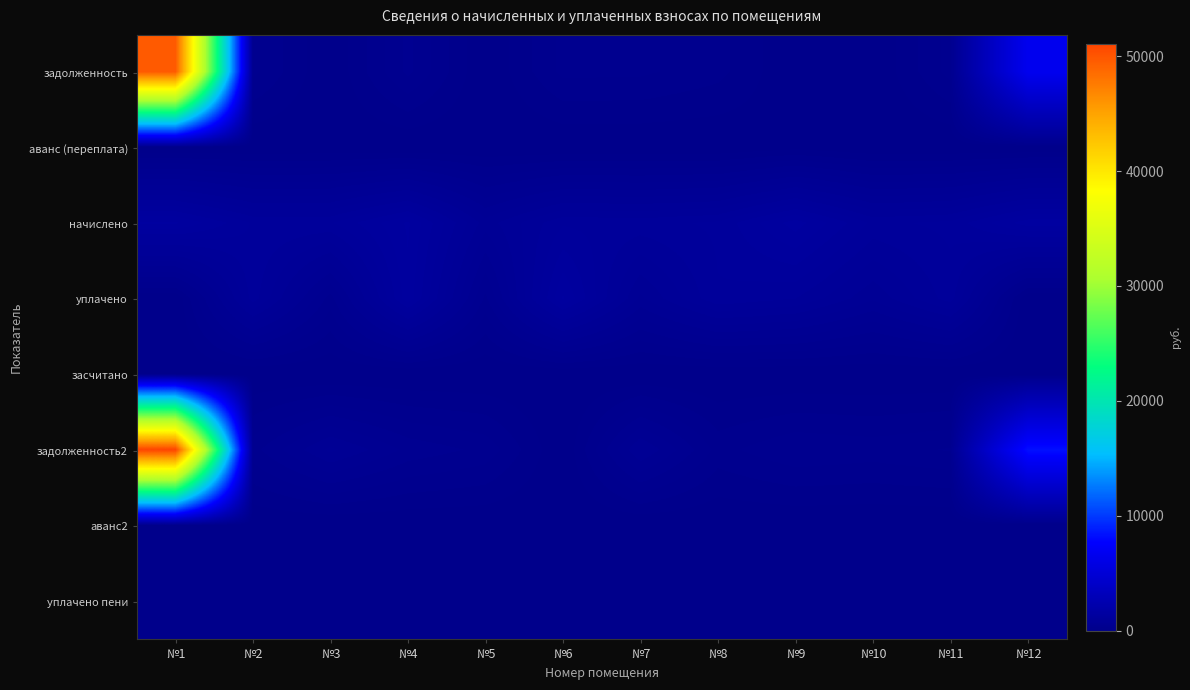

Rank the series by their maximum value, from lowest to highest.

засчитано, аванс2, уплачено пени, аванс (переплата), уплачено, начислено, задолженность, задолженность2